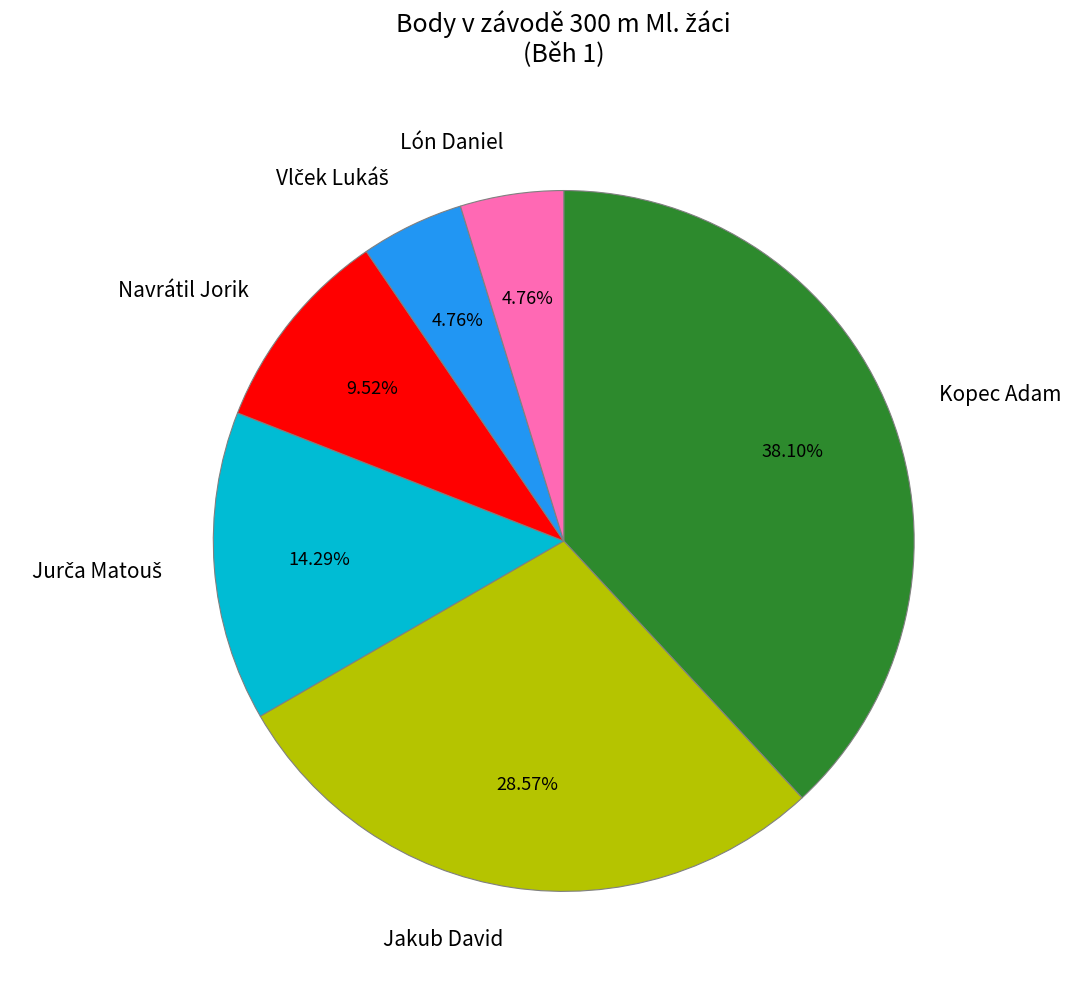

What is the largest slice in the pie chart?

Kopec Adam